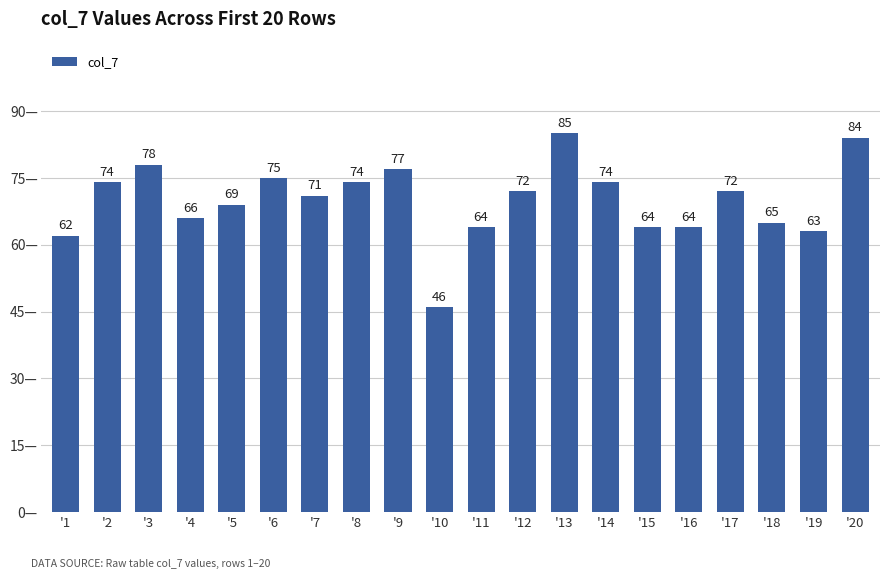

What is the maximum value shown in the chart?

85